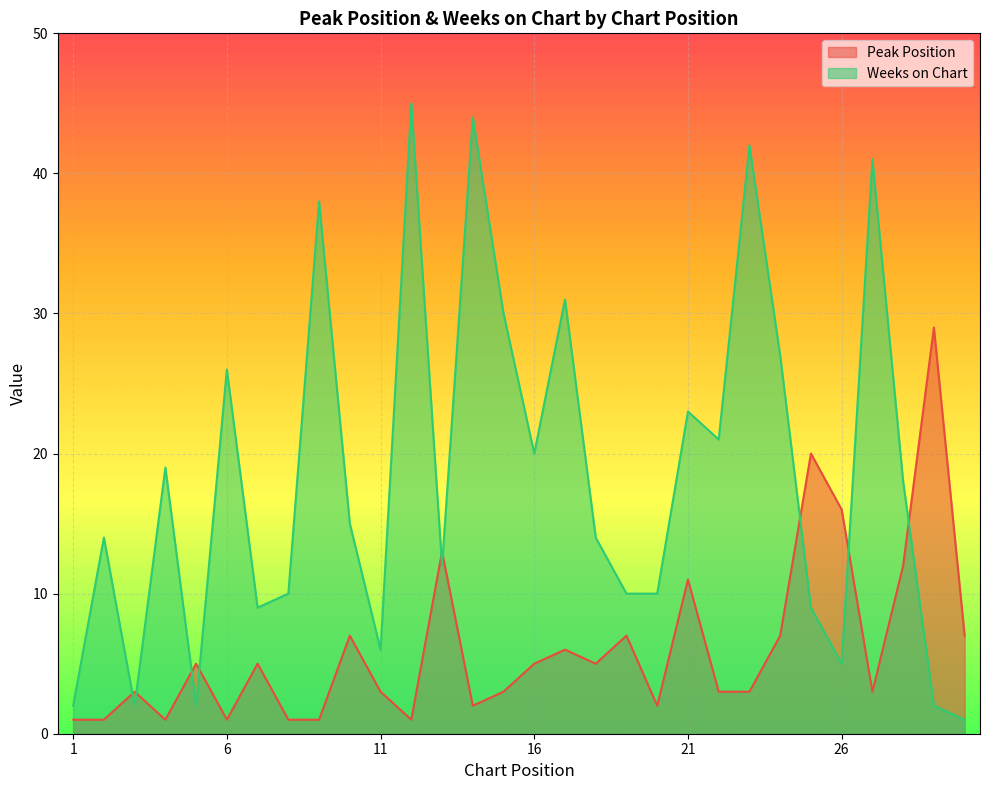

What is the greatest value displayed?

45